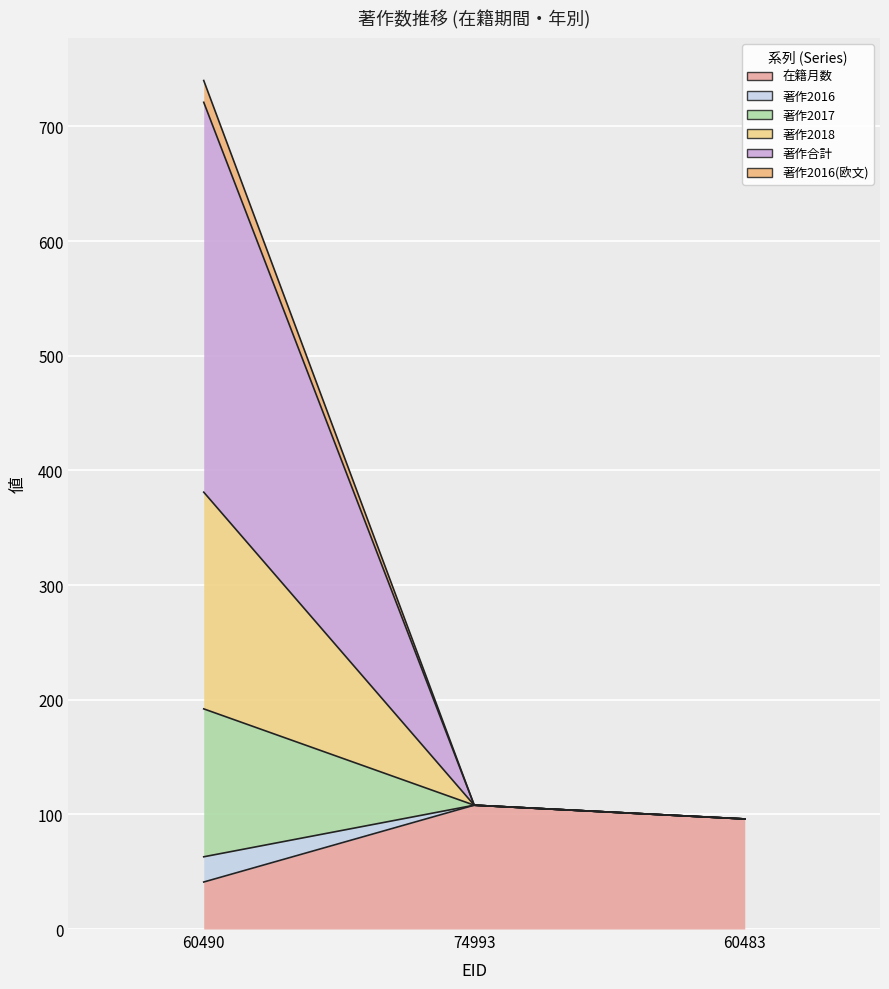

Where is 著作合計 nearest to the value 144?

74993